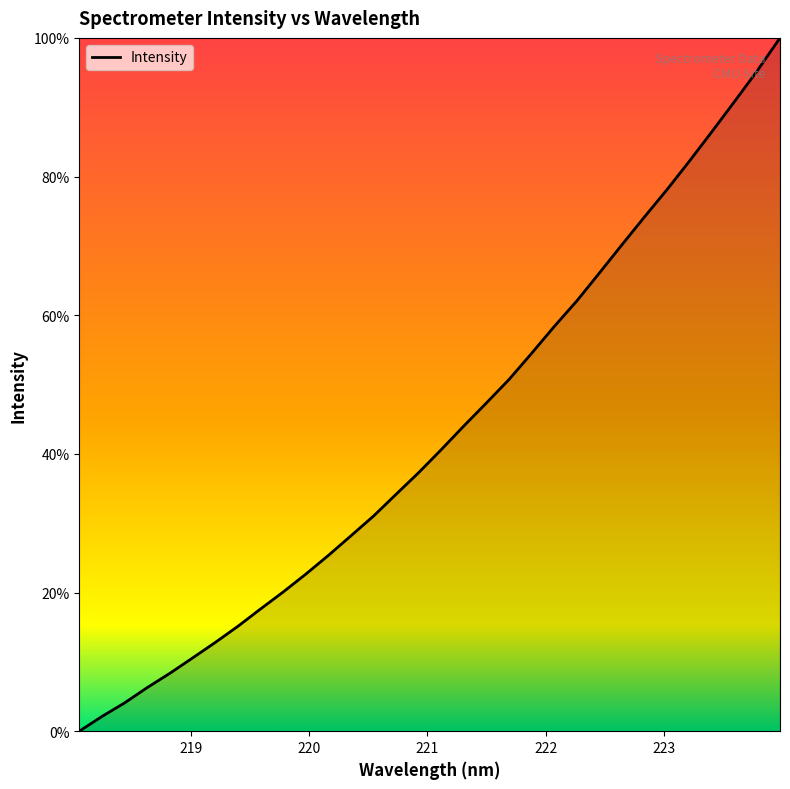

True or false: the data has more than 0 interior local peaks.

False